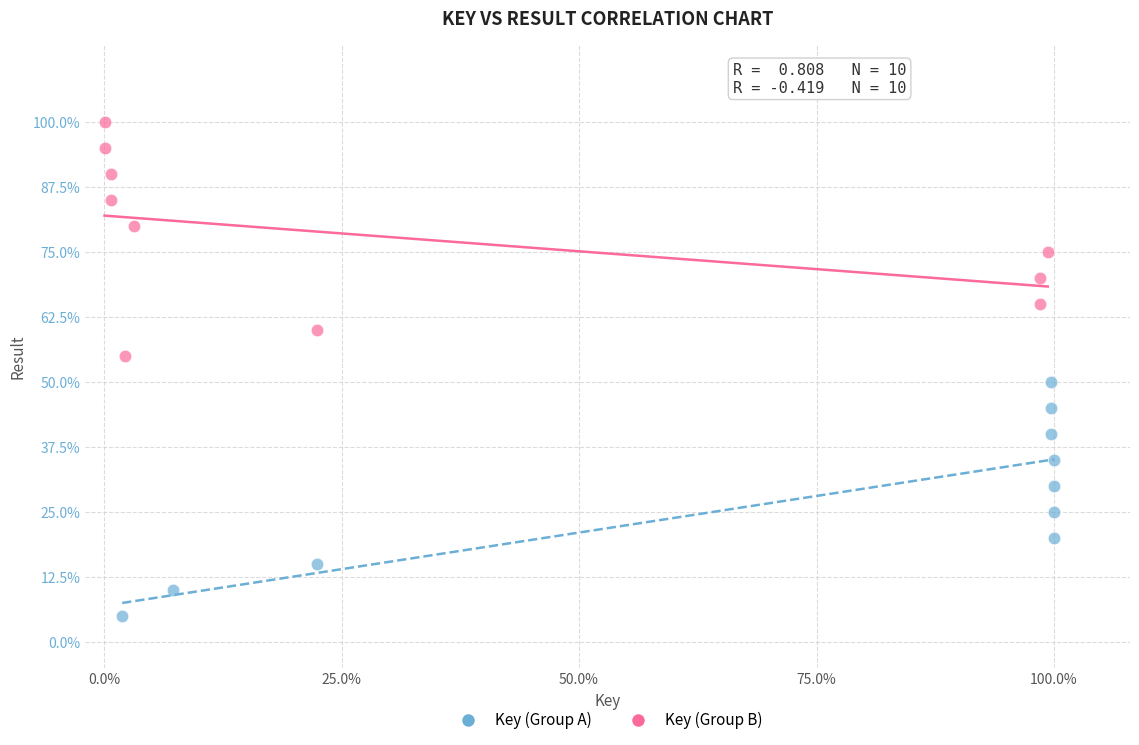

Which series reaches the minimum Y coordinate?

Key (Group A)